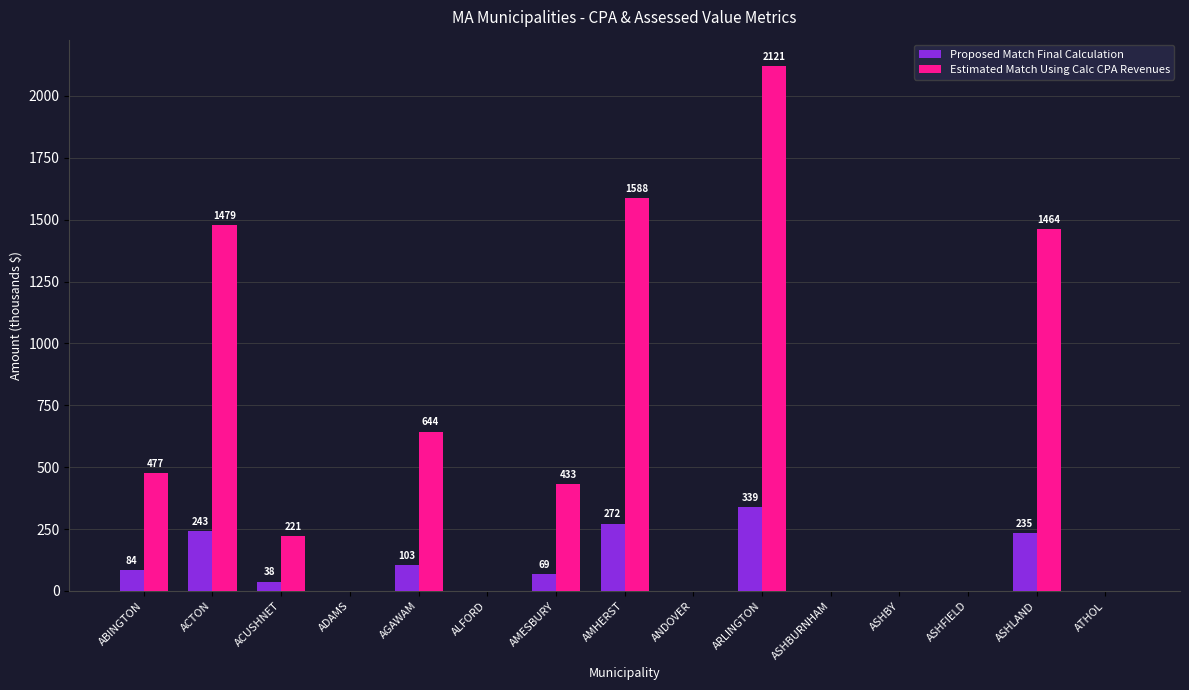

What is the approximate value of Proposed Match Final Calculation at ACTON?

242.7